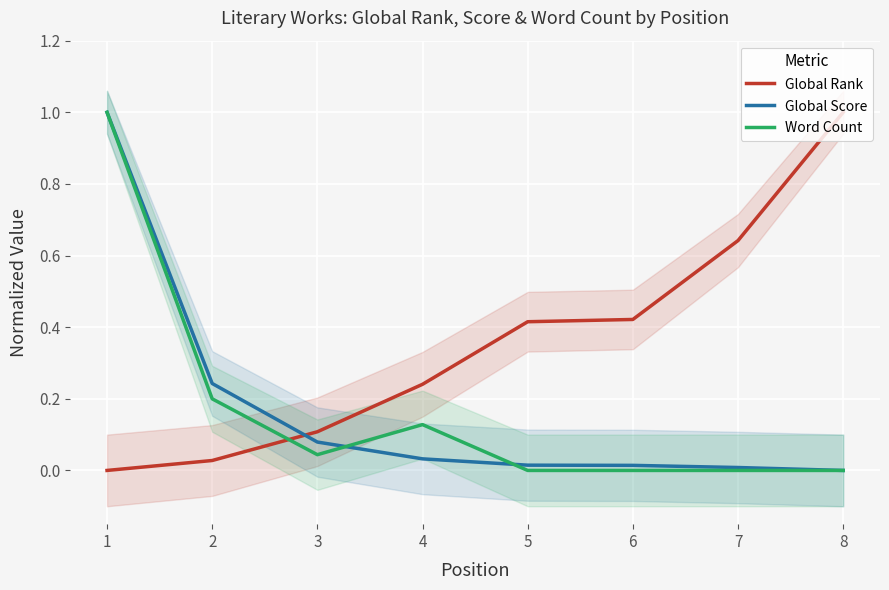

What is the spread (max minus min) of values at 5?

0.4